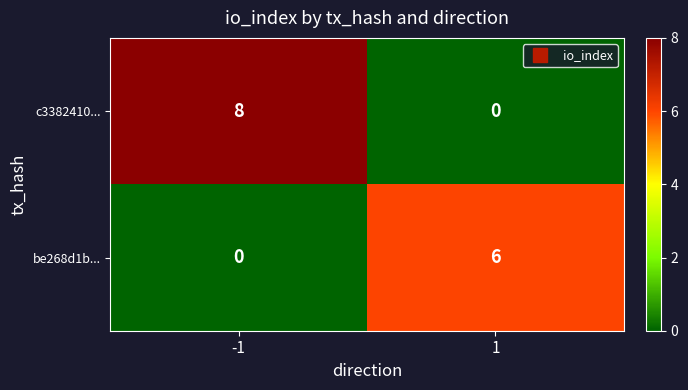

Between -1 and 1, which series saw the biggest shift?

c3382410...